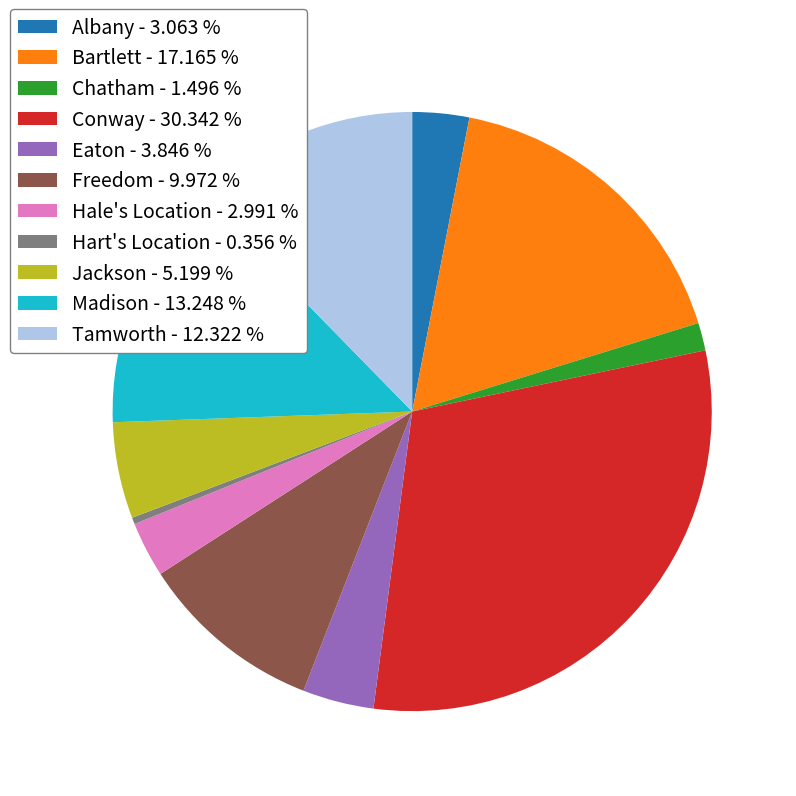

Is there any slice that represents more than half of the pie?

No